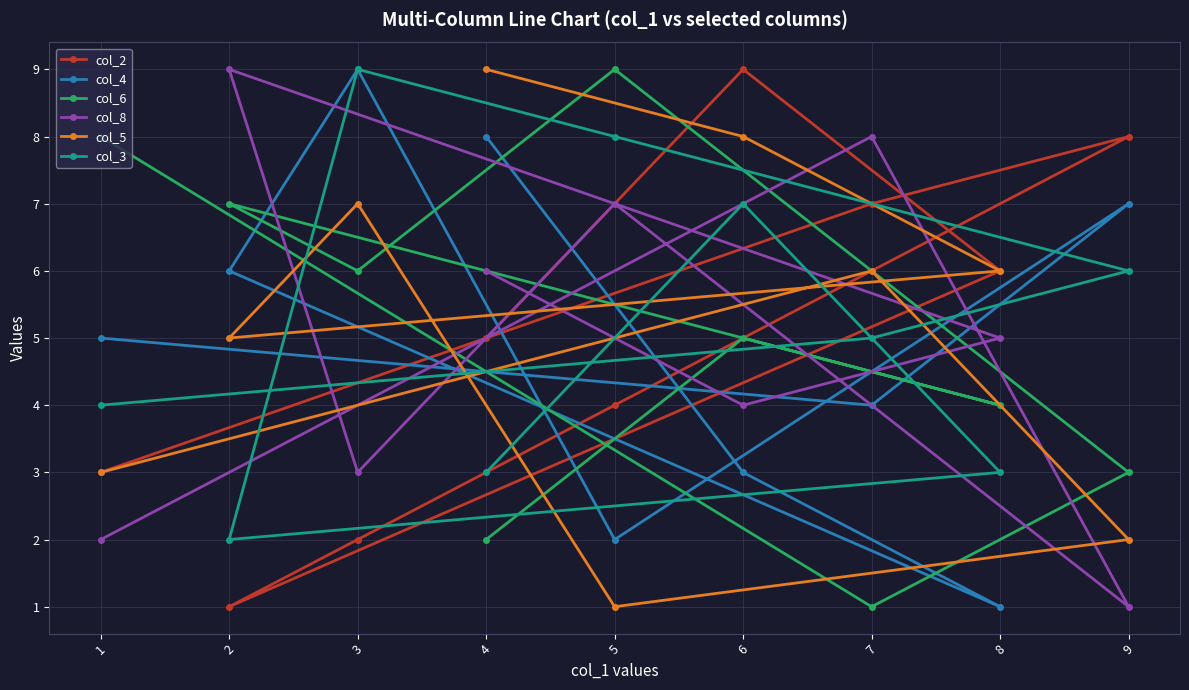

How many lines are shown in the chart?

6